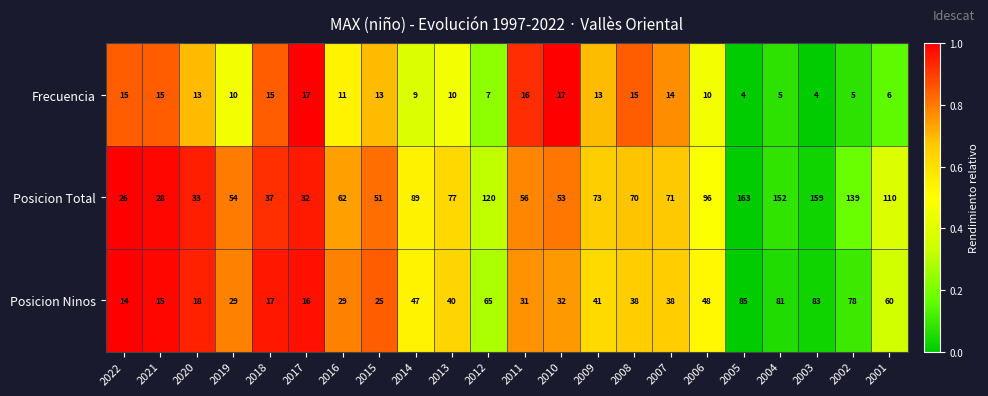

What is the average value of the Posicion Total series?

80